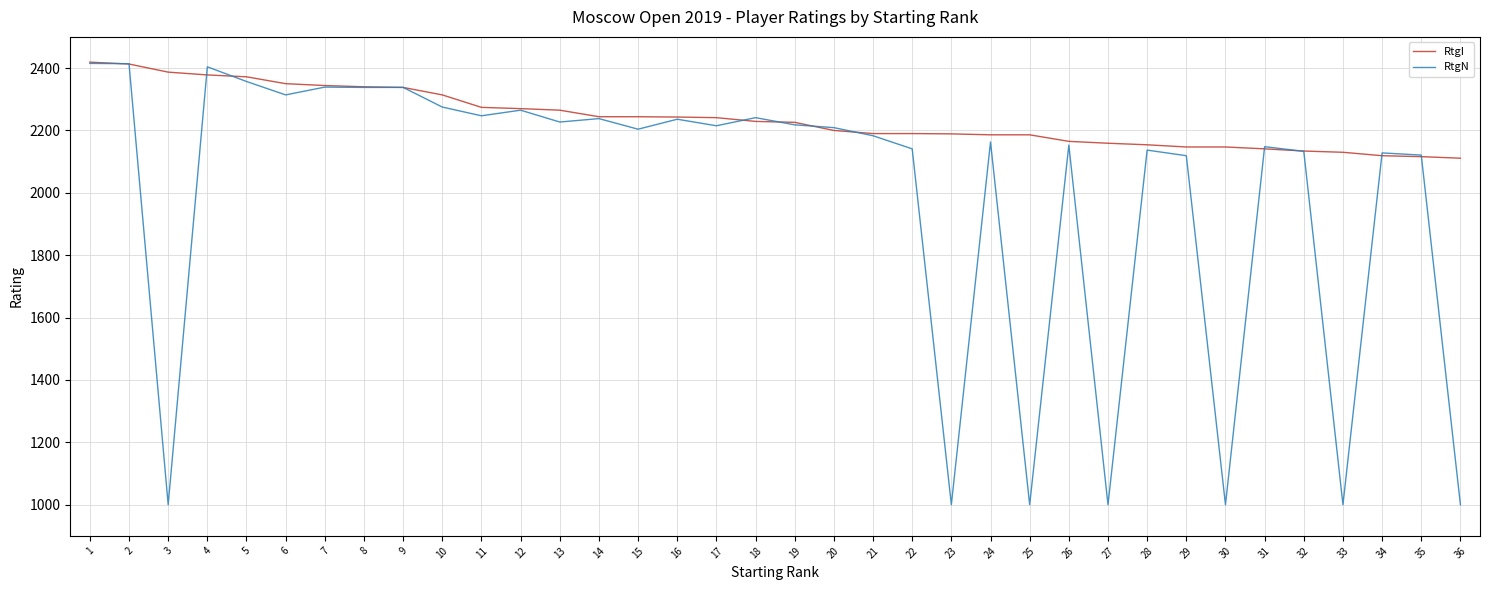

Which series changed the most between 25 and 31?

RtgN